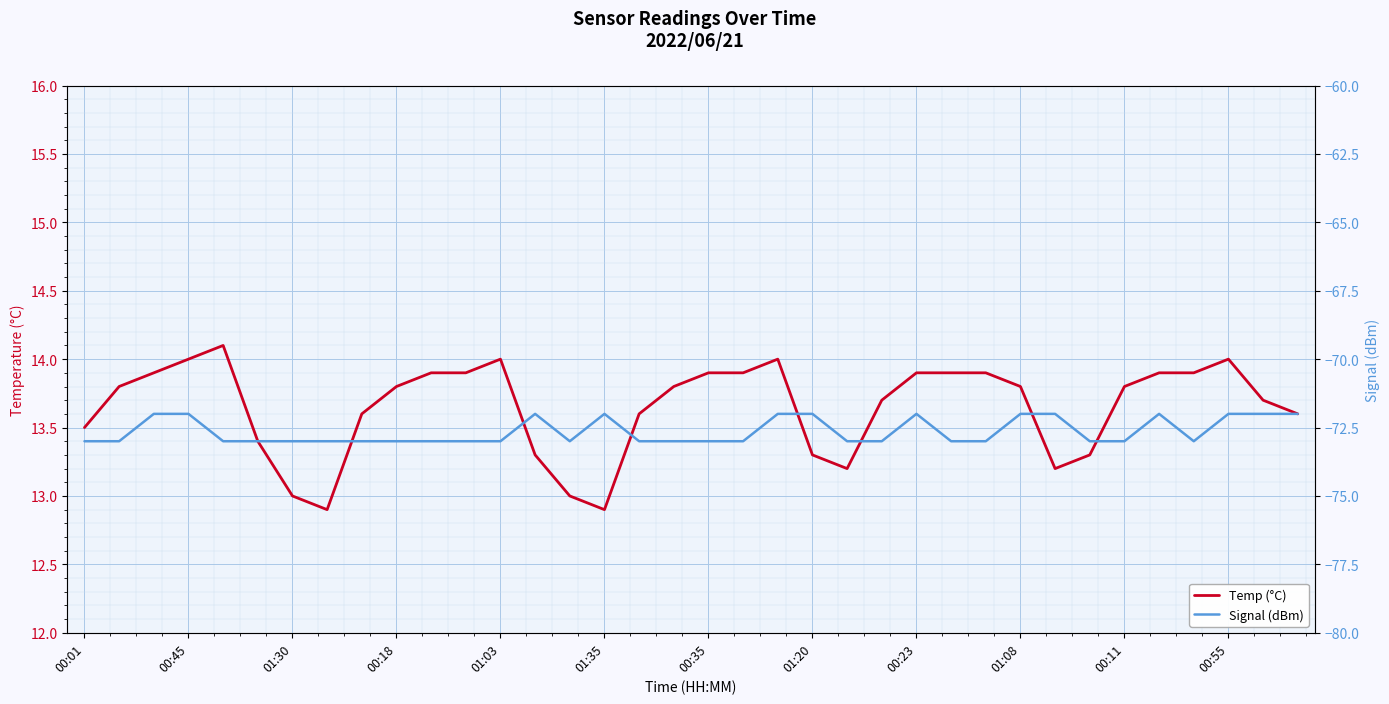

The value of Signal (dBm) at 20 is -44.9. True or false?

False